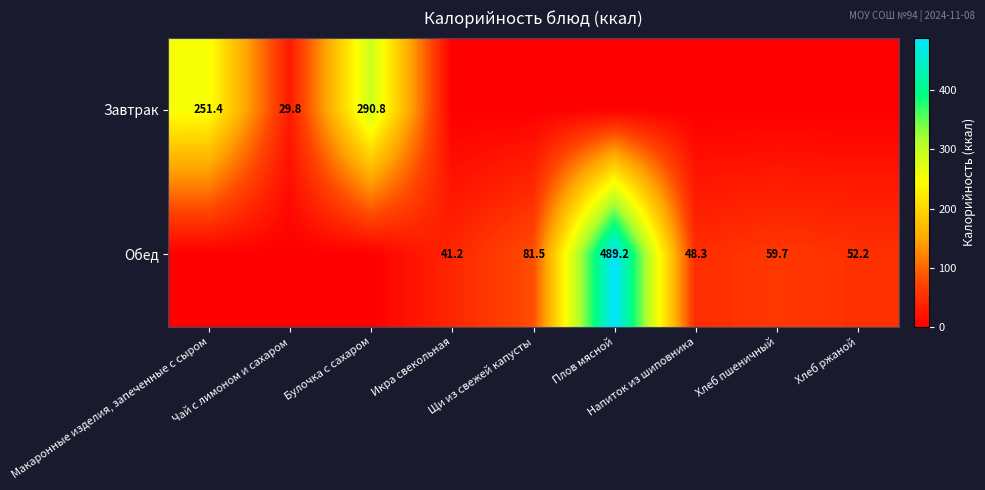

Count the number of categories in the chart.

9